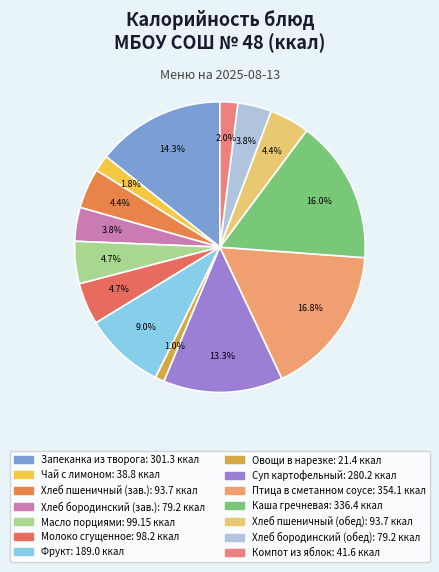

Count the number of slices in the pie.

14